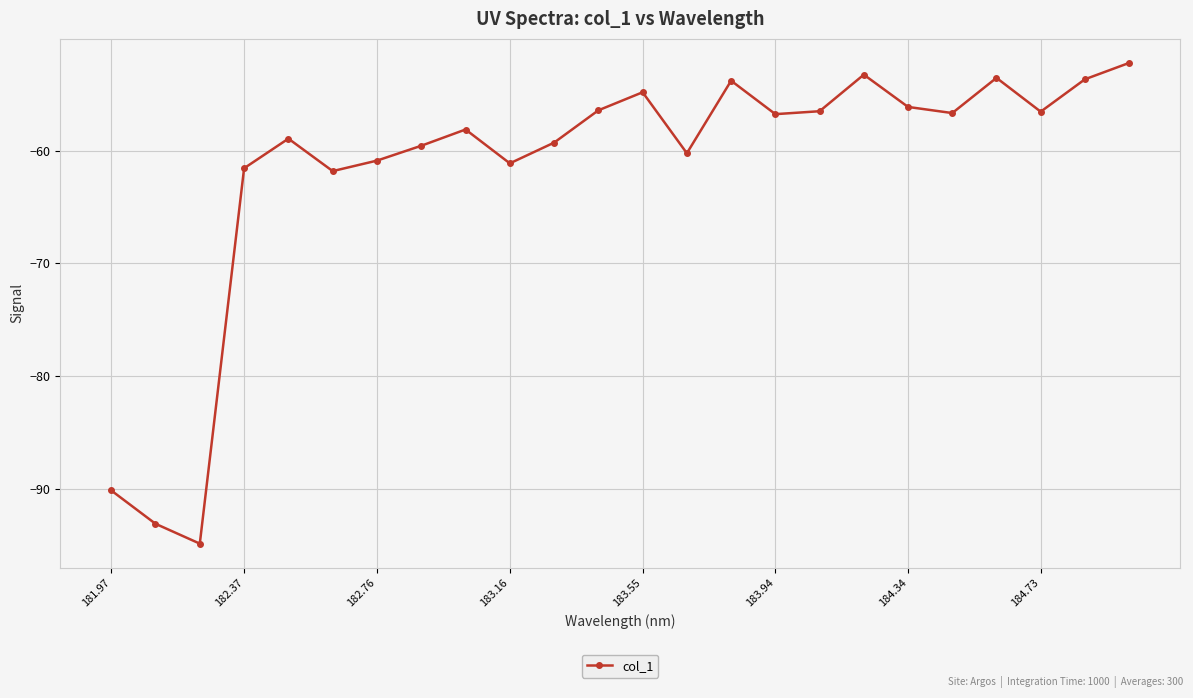

What is the value of the 10th point from the left?

-61.1